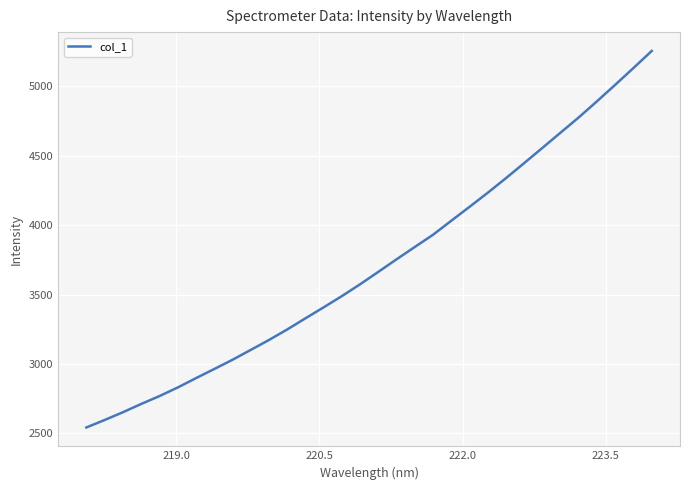

What is the greatest value displayed?

5255.2